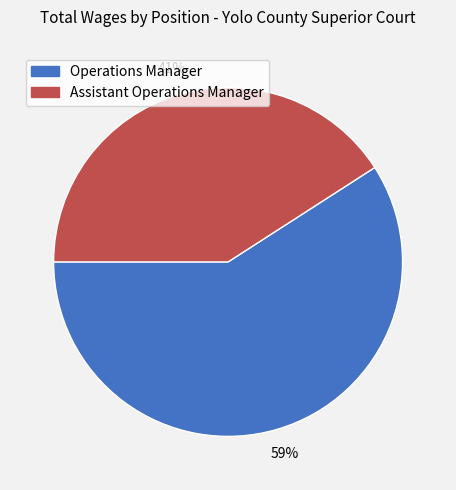

Is the sum of Assistant Operations Manager and Operations Manager greater than half?

Yes